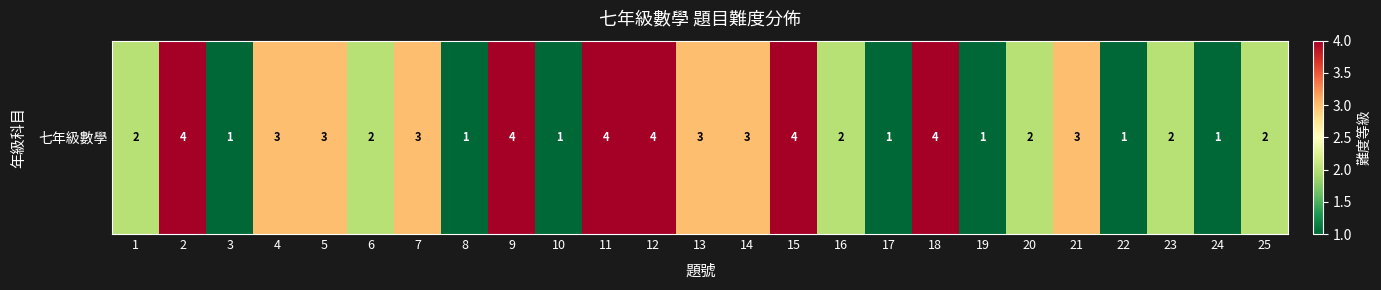

True or false: the data shows 1 at 8.

False